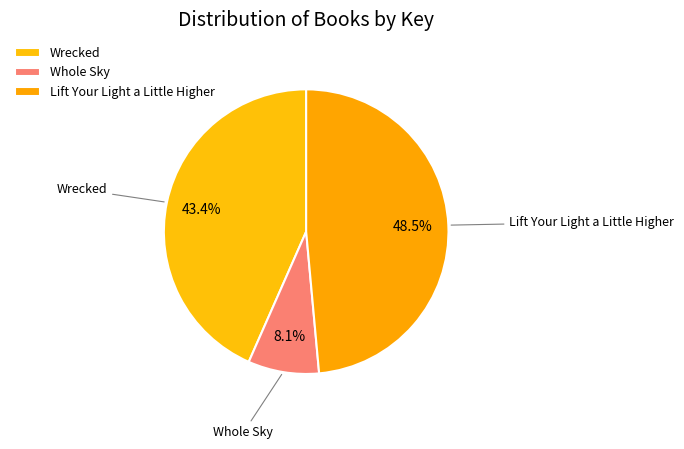

What percentage is NOT represented by Whole Sky?

91.9%